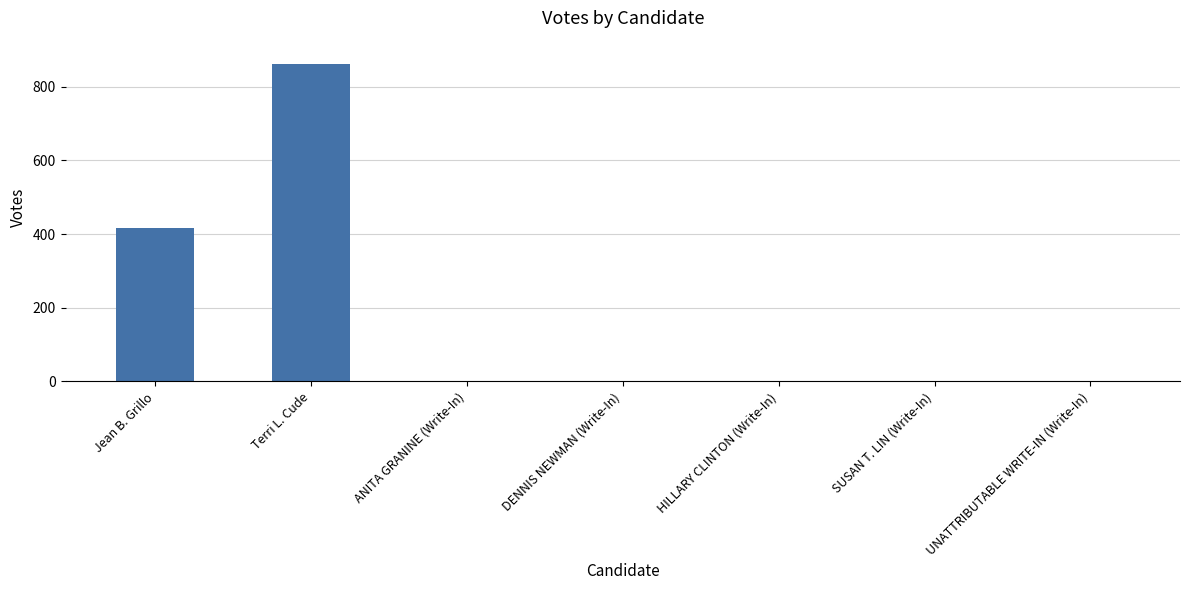

Which label corresponds to the largest value in the chart?

Terri L. Cude